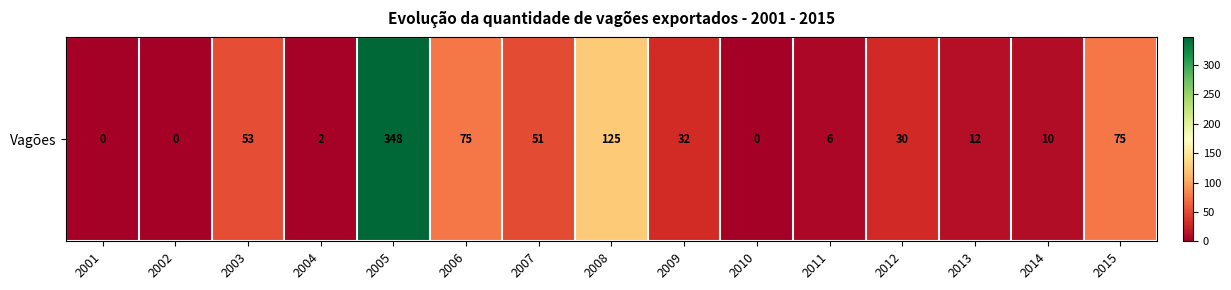

Reading right to left, what are all the values shown in this chart?

75	10	12	30	6	0	32	125	51	75	348	2	53	0	0